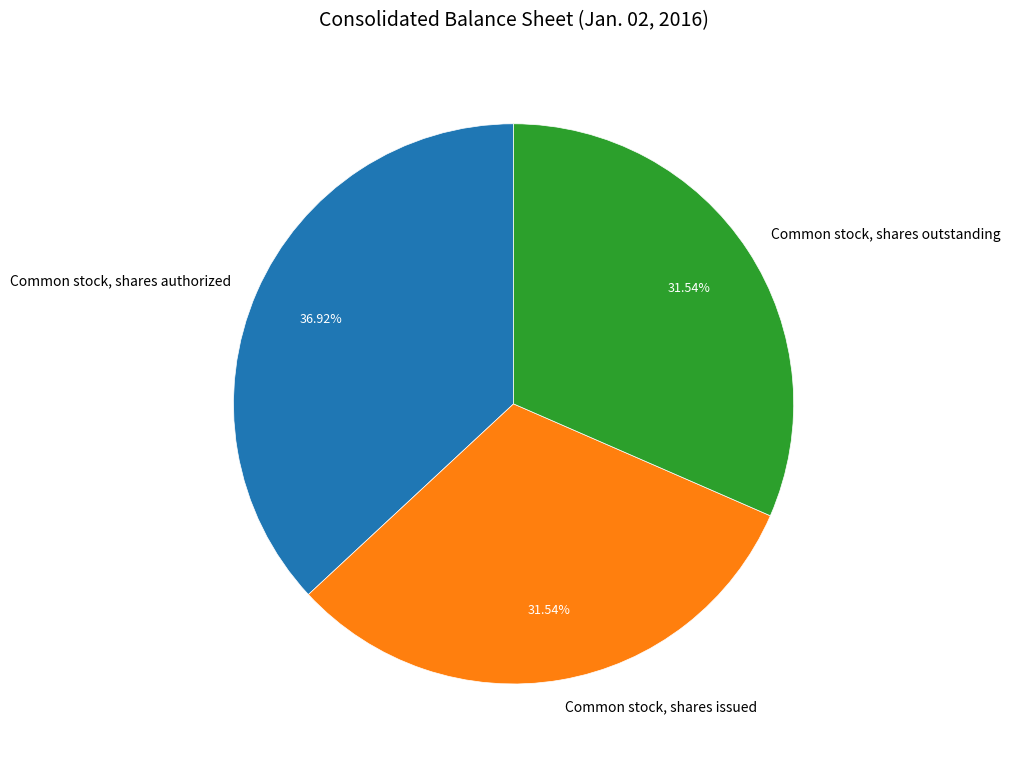

Approximately how many times larger is the value at Common stock, shares outstanding compared to Common stock, shares issued?

1.0